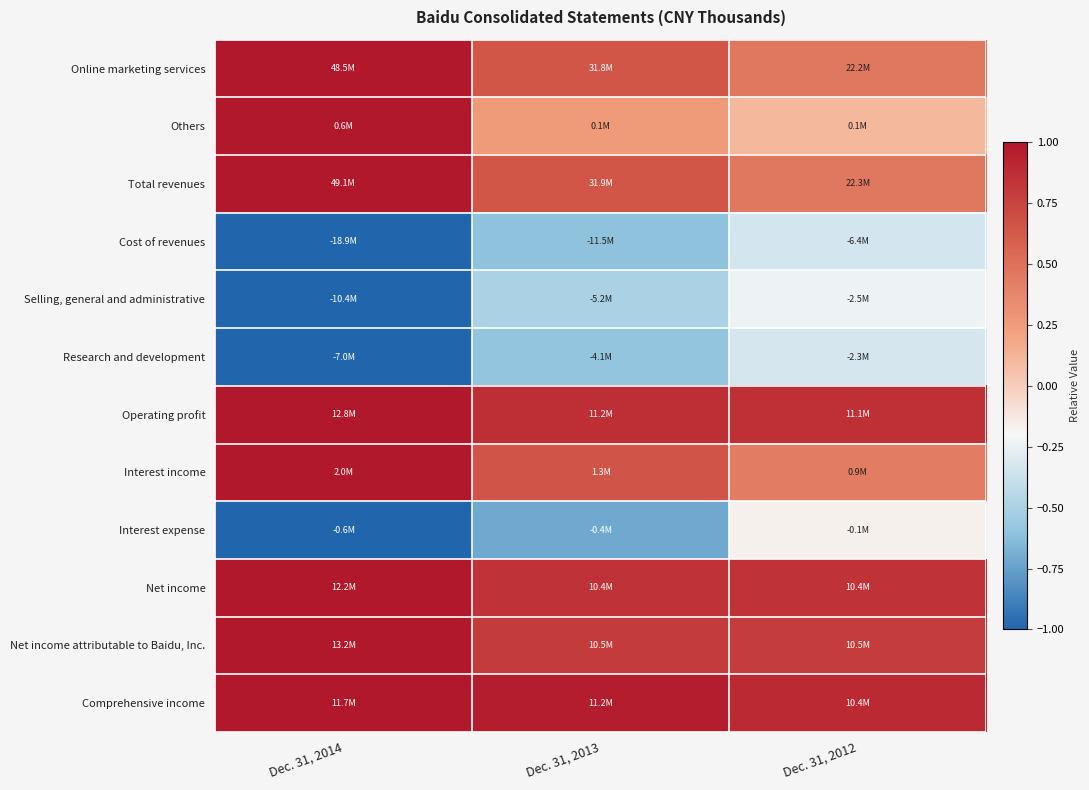

Reading right to left, extract all data points from this chart.

Online marketing services: Dec. 31, 2012=0.5	Dec. 31, 2013=0.7	Dec. 31, 2014=1.0
Others: Dec. 31, 2012=0.1	Dec. 31, 2013=0.3	Dec. 31, 2014=1.0
Total revenues: Dec. 31, 2012=0.5	Dec. 31, 2013=0.7	Dec. 31, 2014=1.0
Cost of revenues: Dec. 31, 2012=-0.3	Dec. 31, 2013=-0.6	Dec. 31, 2014=-1.0
Selling, general and administrative: Dec. 31, 2012=-0.2	Dec. 31, 2013=-0.5	Dec. 31, 2014=-1.0
Research and development: Dec. 31, 2012=-0.3	Dec. 31, 2013=-0.6	Dec. 31, 2014=-1.0
Operating profit: Dec. 31, 2012=0.9	Dec. 31, 2013=0.9	Dec. 31, 2014=1.0
Interest income: Dec. 31, 2012=0.4	Dec. 31, 2013=0.7	Dec. 31, 2014=1.0
Interest expense: Dec. 31, 2012=-0.2	Dec. 31, 2013=-0.7	Dec. 31, 2014=-1.0
Net income: Dec. 31, 2012=0.8	Dec. 31, 2013=0.8	Dec. 31, 2014=1.0
Net income attributable to Baidu, Inc.: Dec. 31, 2012=0.8	Dec. 31, 2013=0.8	Dec. 31, 2014=1.0
Comprehensive income: Dec. 31, 2012=0.9	Dec. 31, 2013=1.0	Dec. 31, 2014=1.0